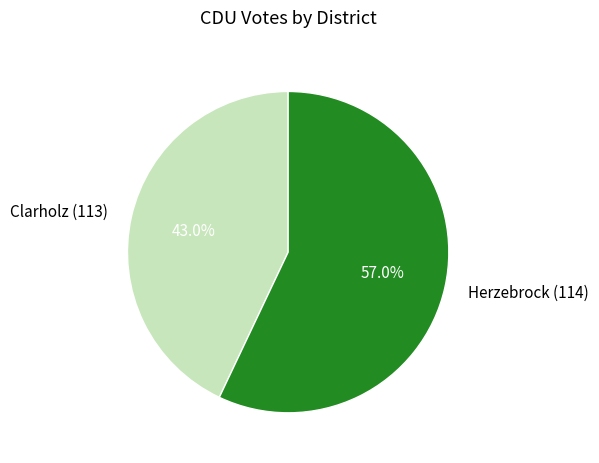

To the nearest percent, what percentage of the pie is Herzebrock (114)?

57%